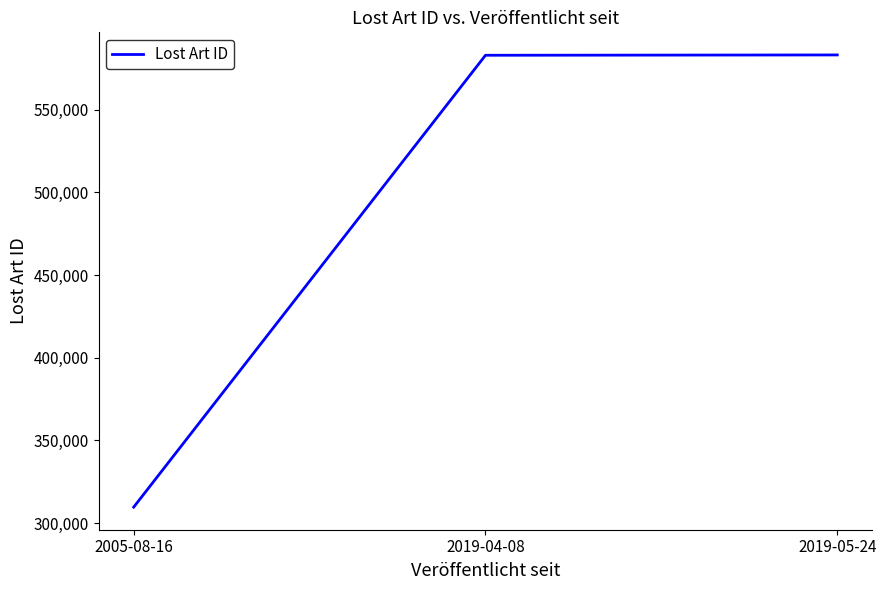

What is the difference between the second highest and minimum values?

273184